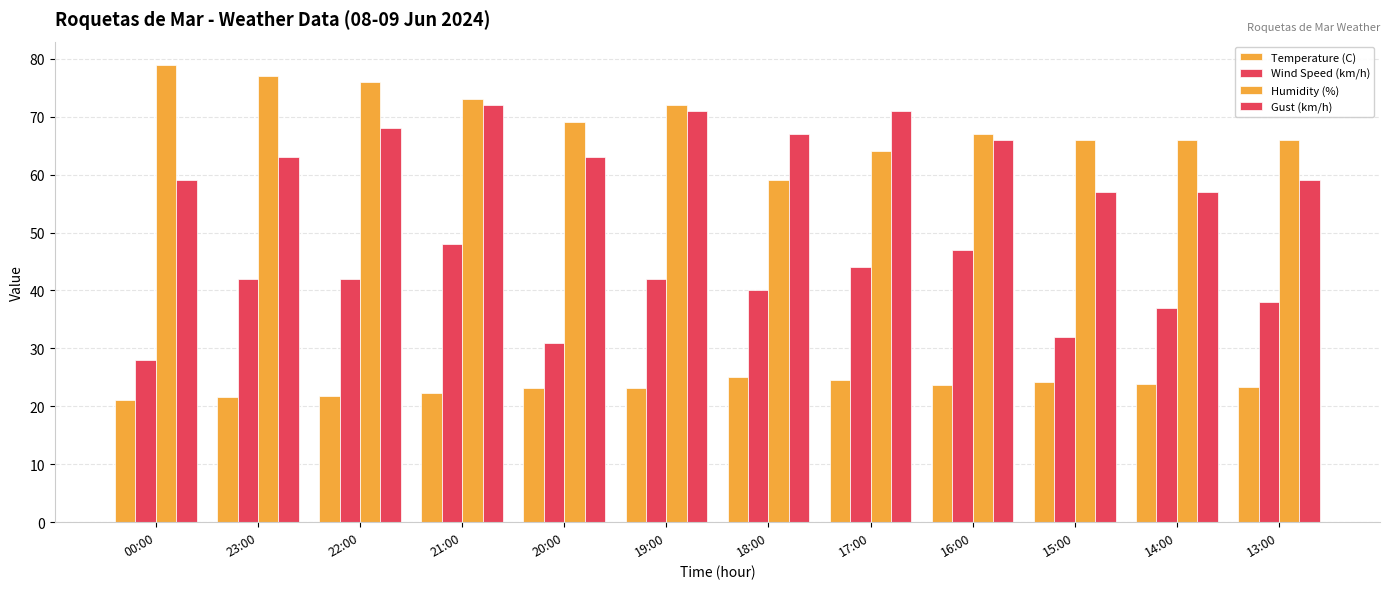

Reading left to right, what are all the values shown in this chart?

Temperature (C): 00:00=21.1	23:00=21.6	22:00=21.8	21:00=22.3	20:00=23.2	19:00=23.1	18:00=25.1	17:00=24.5	16:00=23.7	15:00=24.2	14:00=23.8	13:00=23.4
Wind Speed (km/h): 00:00=28.0	23:00=42.0	22:00=42.0	21:00=48.0	20:00=31.0	19:00=42.0	18:00=40.0	17:00=44.0	16:00=47.0	15:00=32.0	14:00=37.0	13:00=38.0
Humidity (%): 00:00=79.0	23:00=77.0	22:00=76.0	21:00=73.0	20:00=69.0	19:00=72.0	18:00=59.0	17:00=64.0	16:00=67.0	15:00=66.0	14:00=66.0	13:00=66.0
Gust (km/h): 00:00=59.0	23:00=63.0	22:00=68.0	21:00=72.0	20:00=63.0	19:00=71.0	18:00=67.0	17:00=71.0	16:00=66.0	15:00=57.0	14:00=57.0	13:00=59.0